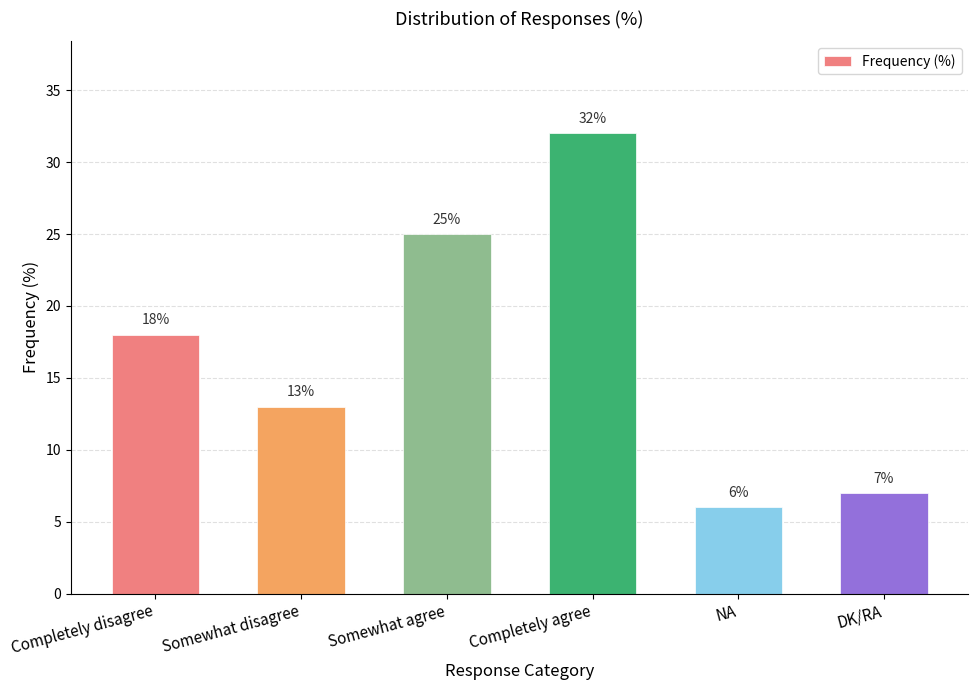

What is the difference between the maximum and minimum values?

26